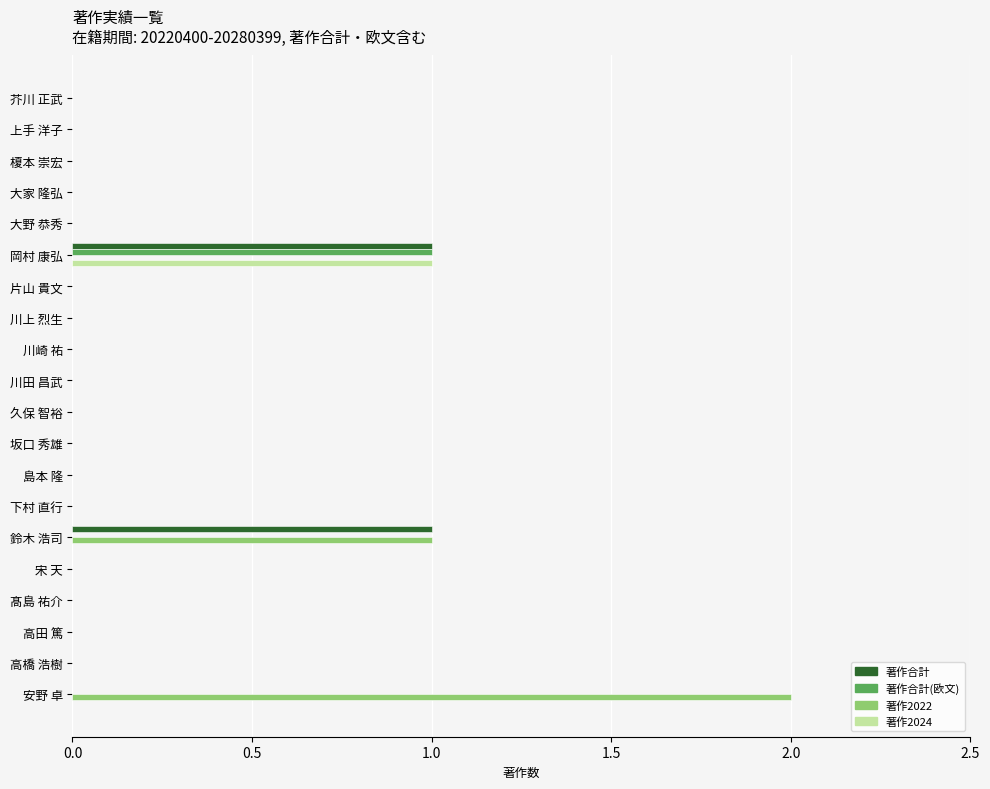

The 著作2024 series shows 0 at 芥川 正武. True or false?

True